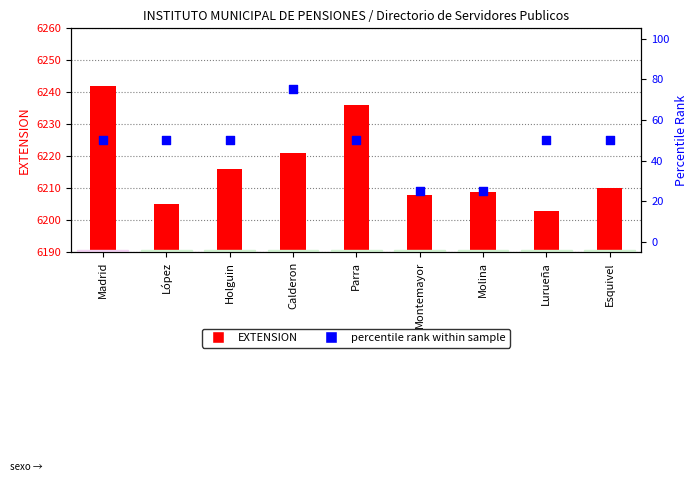

Which series has the largest Y range (max minus min)?

percentile rank within sample